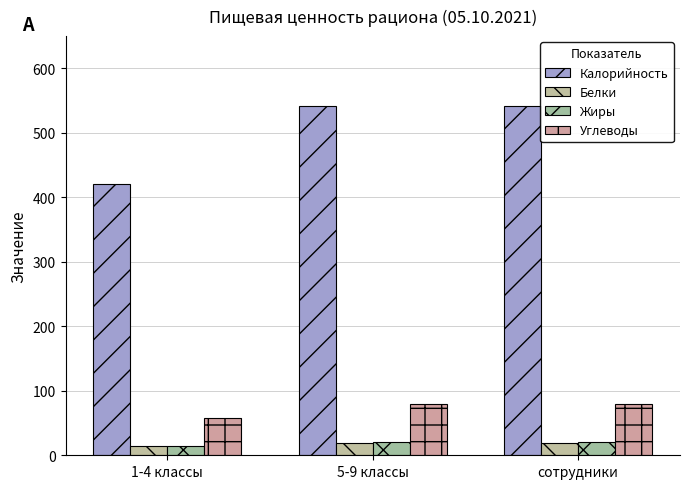

Are the bars grouped side by side (vs. stacked)?

Yes